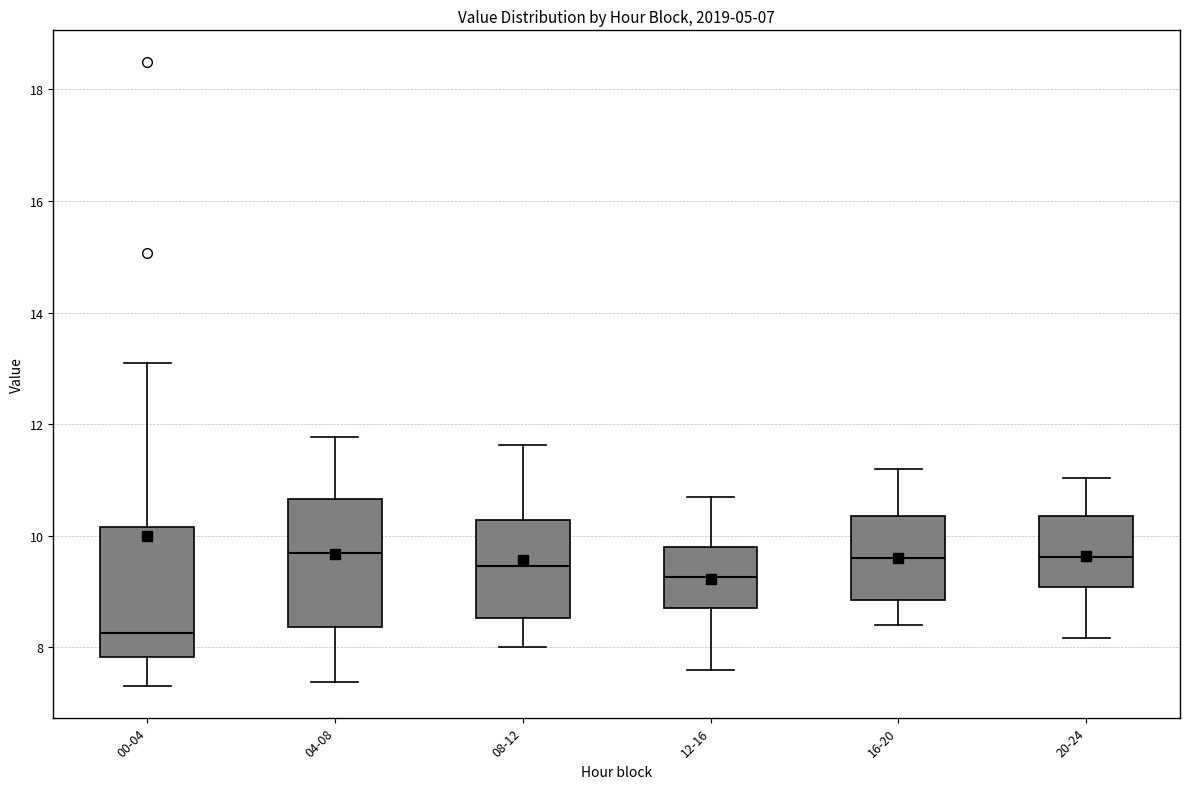

Which box's median line is the lowest?

00-04